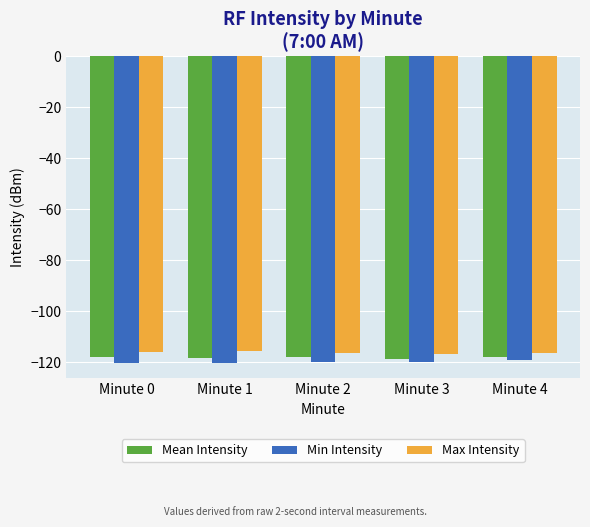

What is the spread (max minus min) of values at Minute 1?

4.7